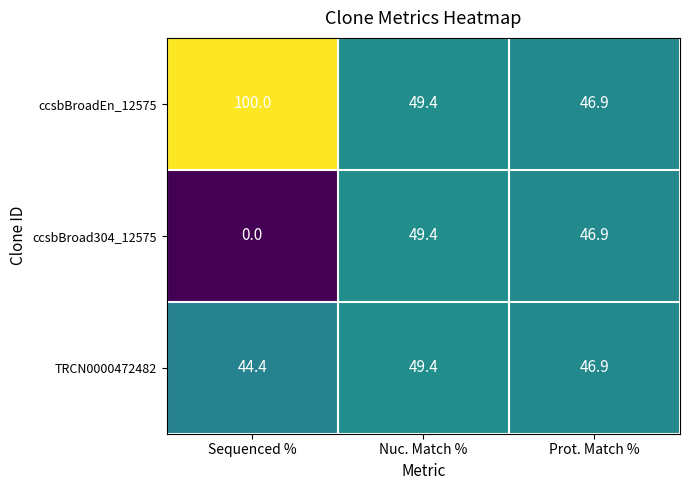

Where is ccsbBroadEn_12575 nearest to the value 73?

Nuc. Match %